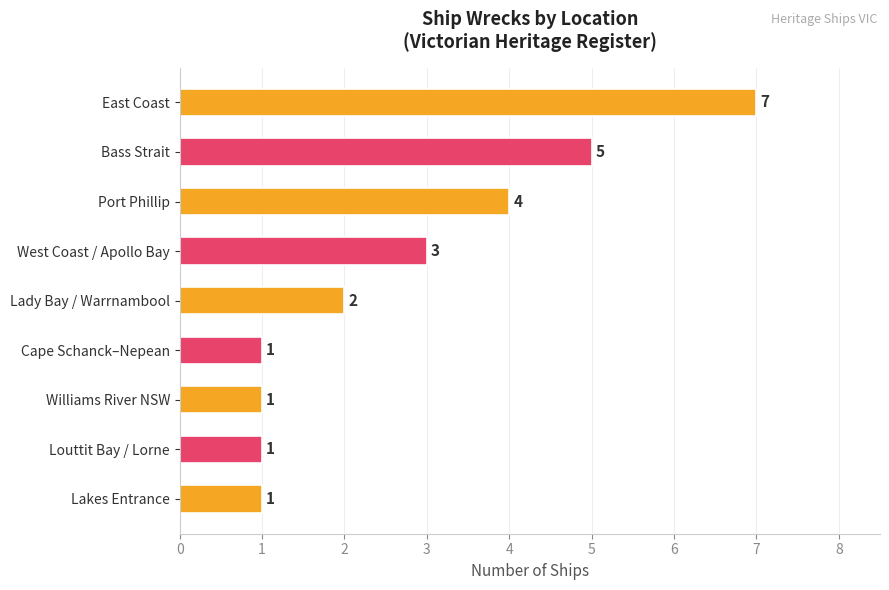

What position from the bottom is Williams River NSW?

3